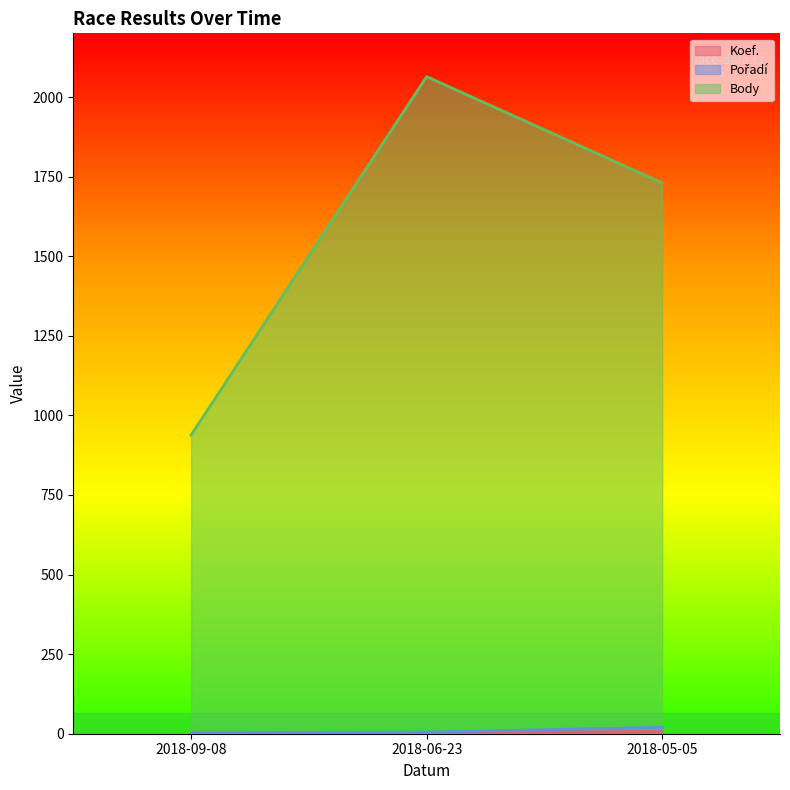

Reading right to left, list all the values displayed in this chart.

Koef.: 2018-05-05=7	2018-06-23=4	2018-09-08=2
Pořadí: 2018-05-05=20	2018-06-23=5	2018-09-08=3
Body: 2018-05-05=1730	2018-06-23=2064	2018-09-08=938